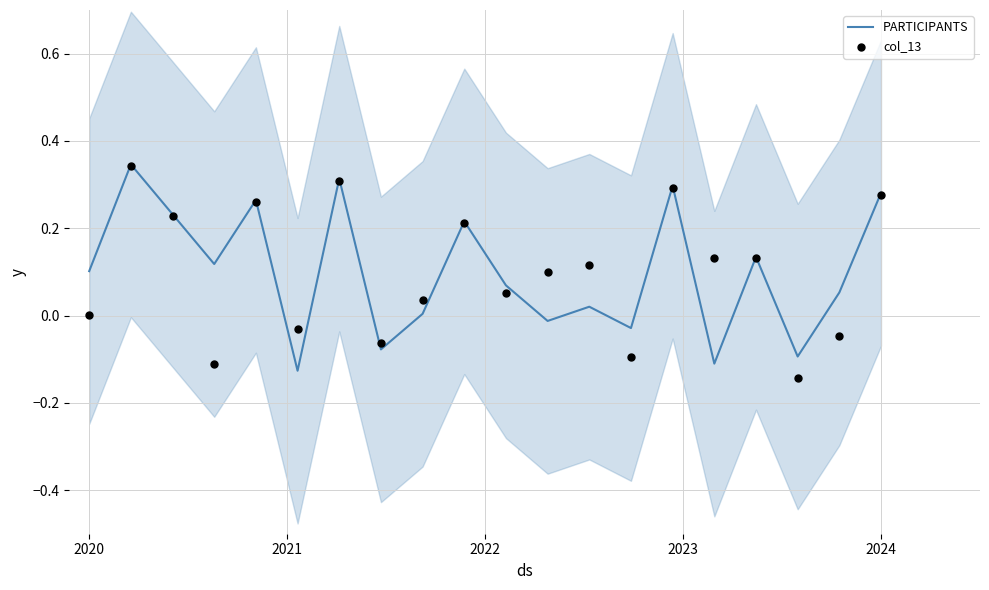

Which series contains the highest Y value?

PARTICIPANTS